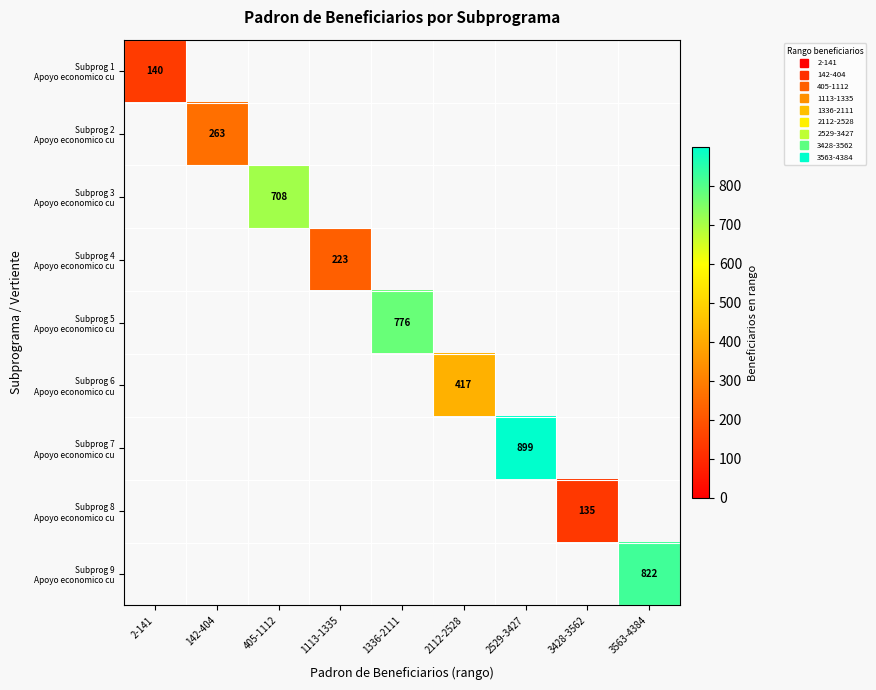

What is the total value across all series at 2-141?

140